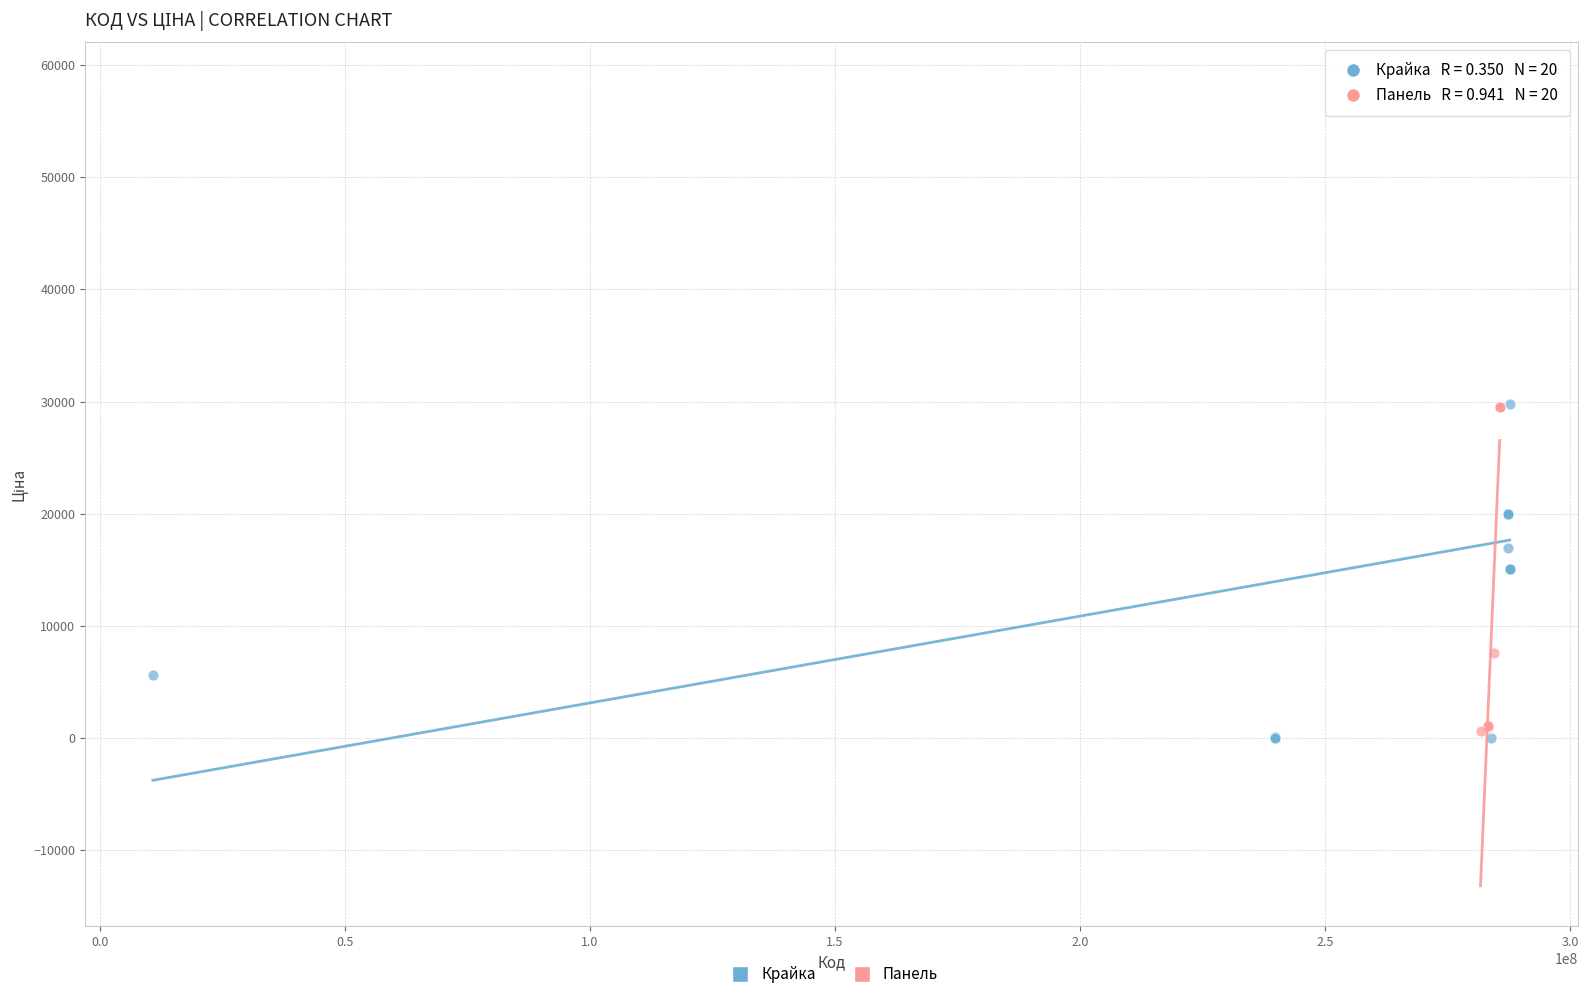

Which series has the widest spread of Y values?

Крайка